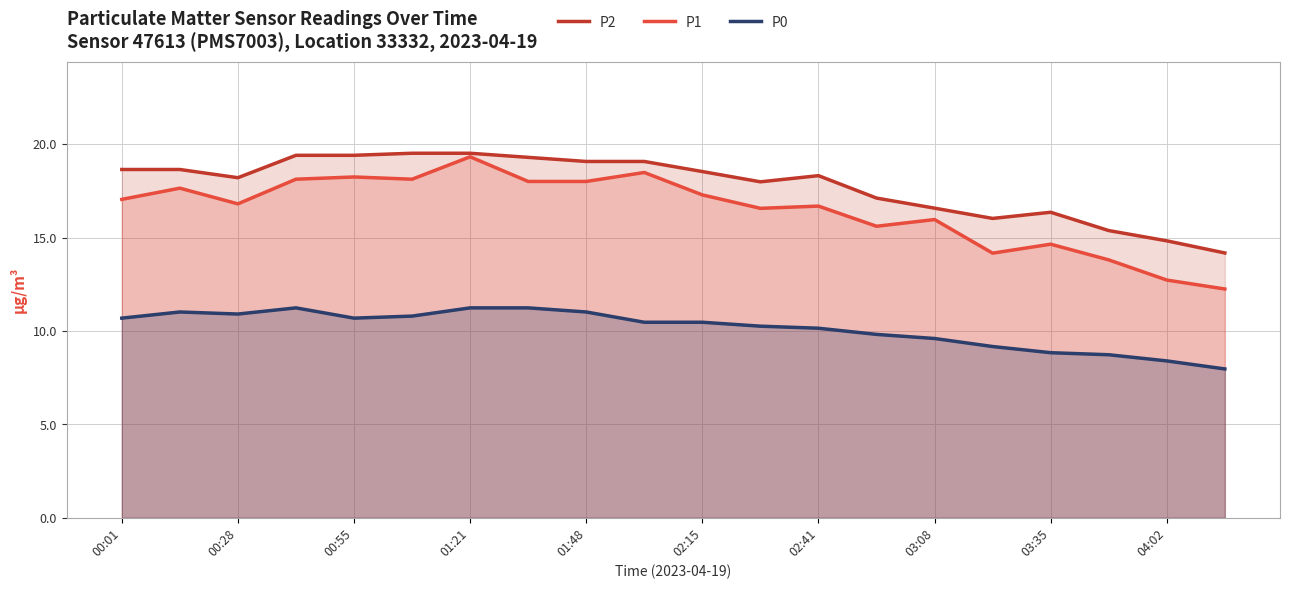

What is the spread (max minus min) of values at 04:02?

6.4